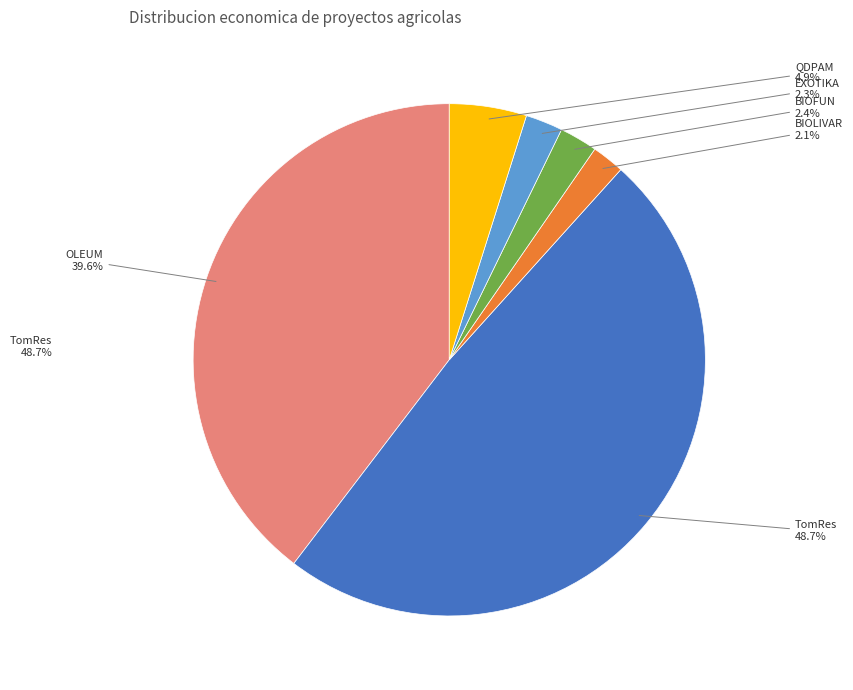

Does any single category account for the majority?

No